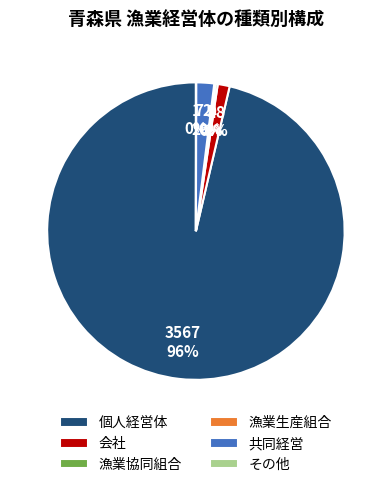

Does any single category account for the majority?

Yes